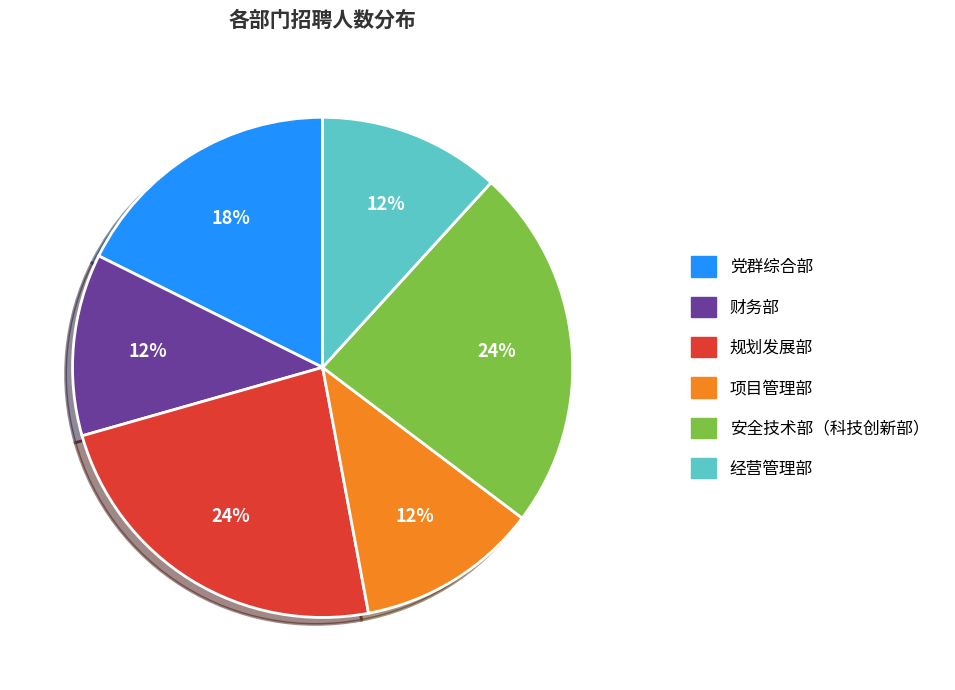

To the nearest percent, what is the difference between the largest and smallest slice percentages?

12%